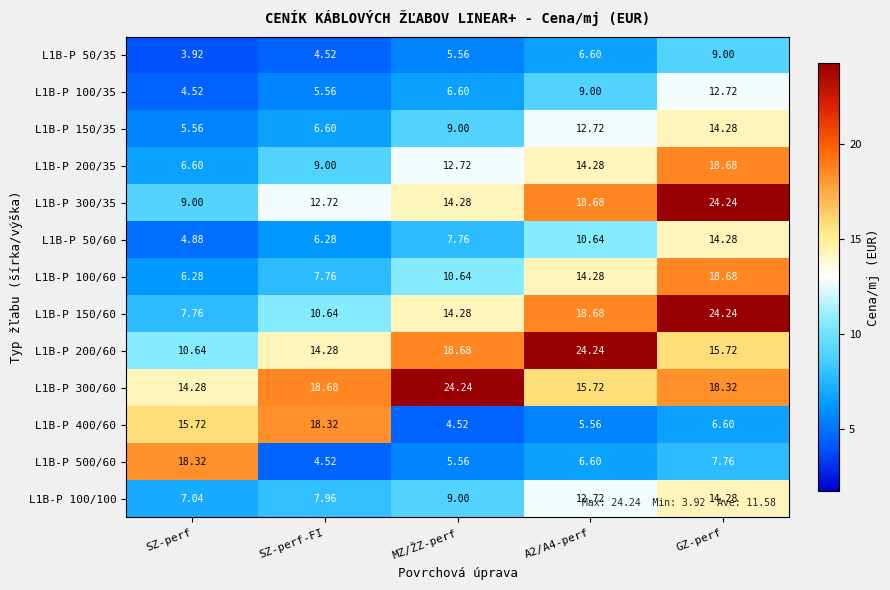

At which label does L1B-P 150/35 reach its peak?

GZ-perf